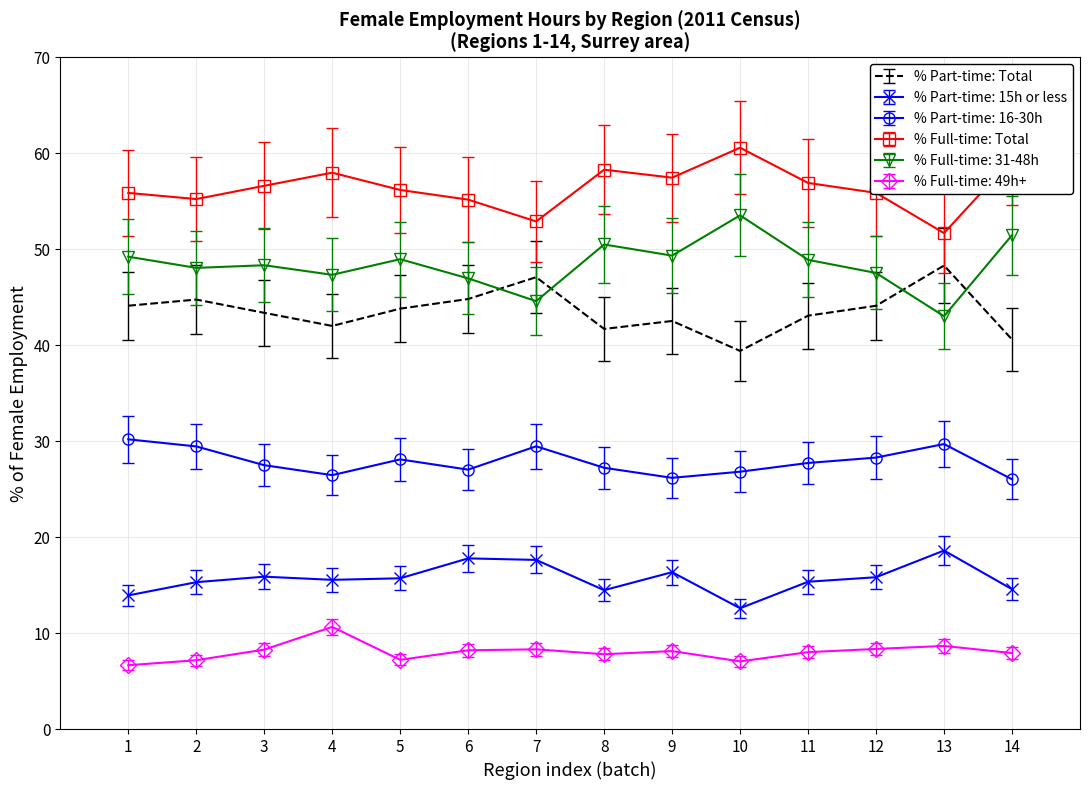

True or false: % Full-time: 49h+ has a value of 8.3 at 3.

True